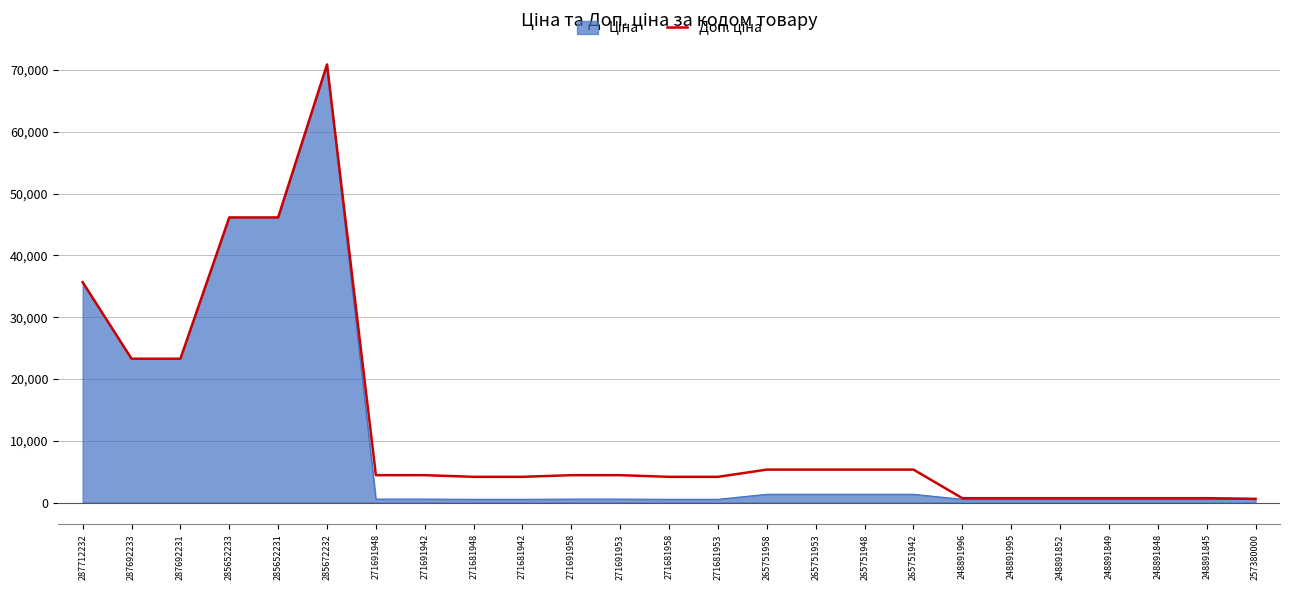

At which category does the chart reach its peak across all series?

285672232